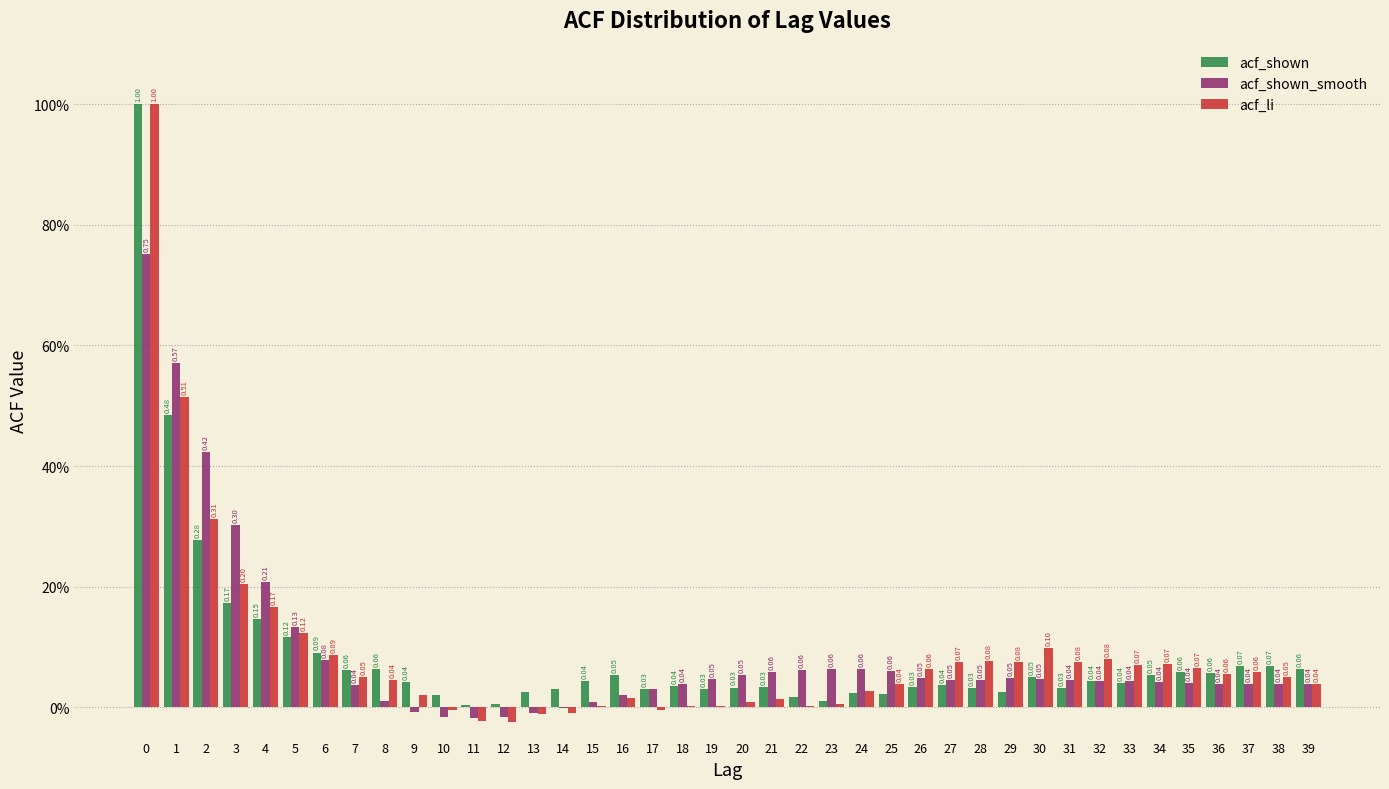

Does the chart contain stacked bars?

No